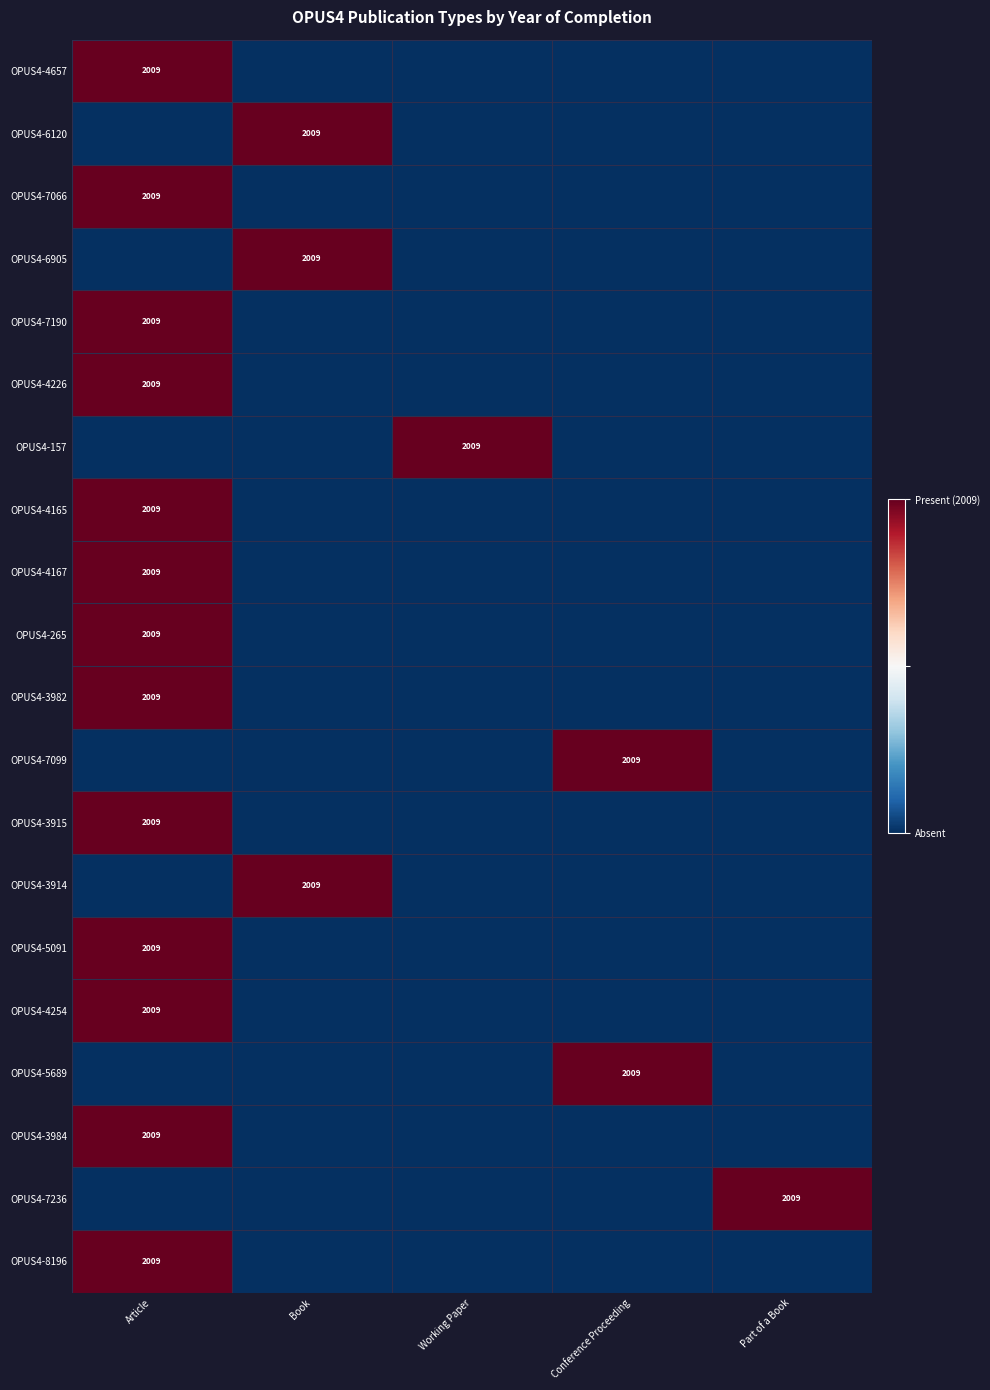

The value of OPUS4-4657 at Article is 2009. True or false?

True